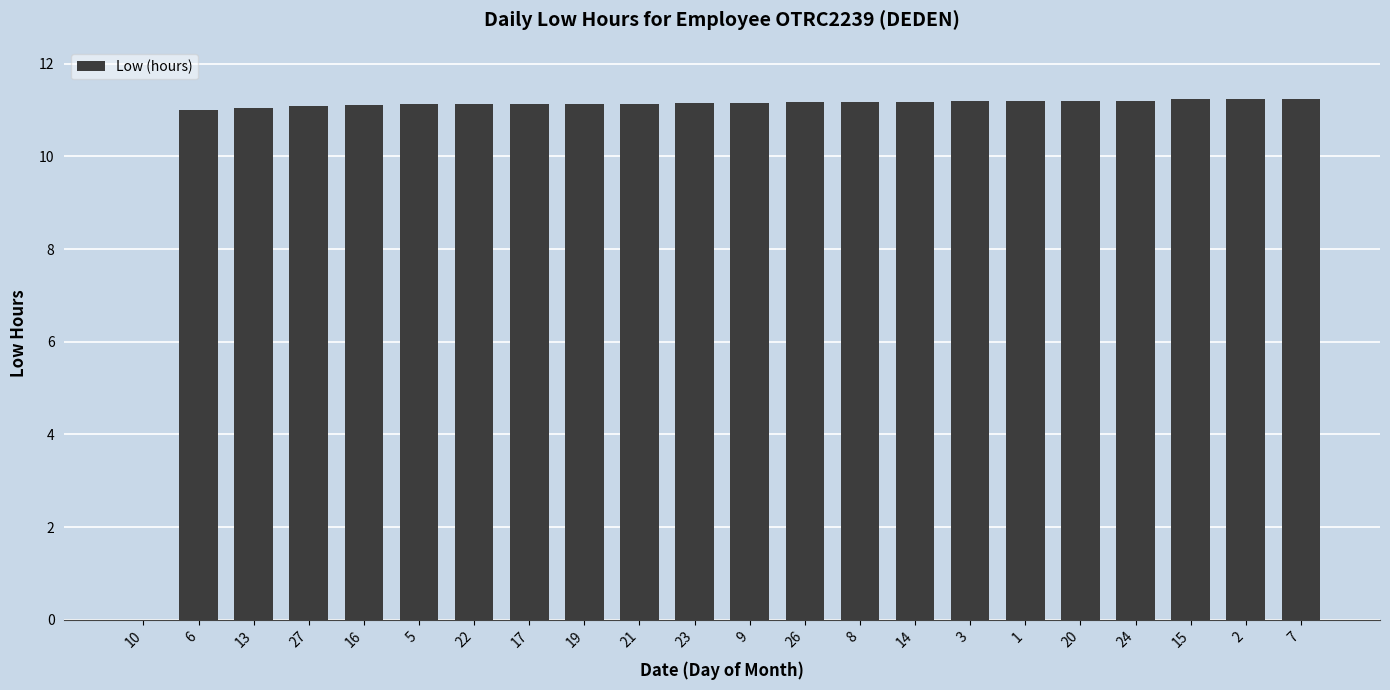

What is the average value?

10.6